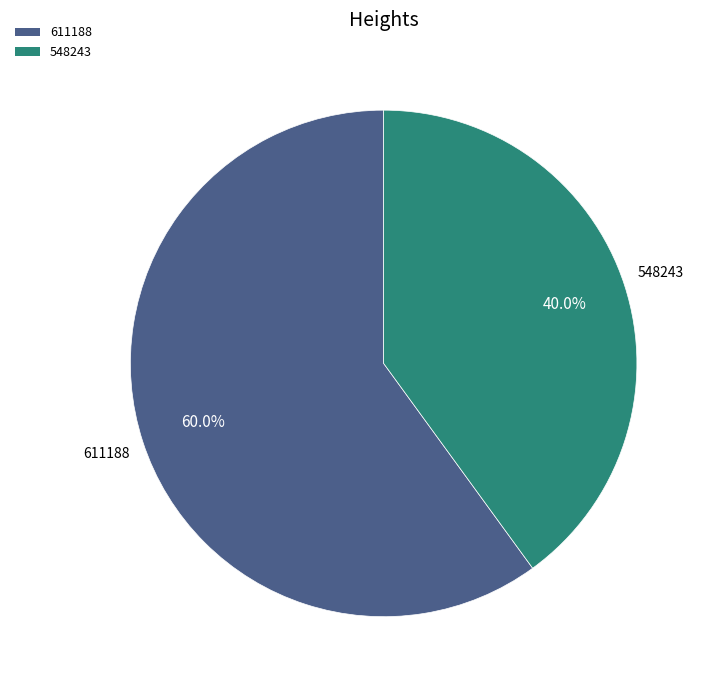

What is the majority slice?

611188